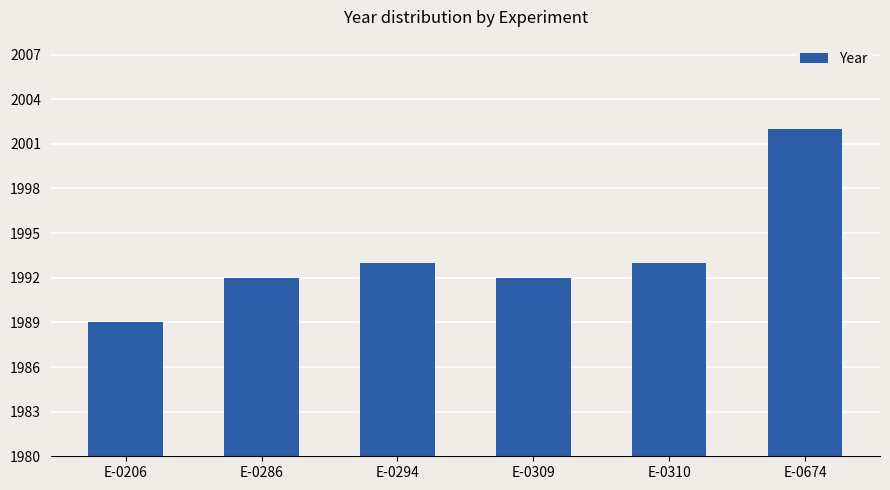

What is the difference between the values at E-0674 and E-0310?

9